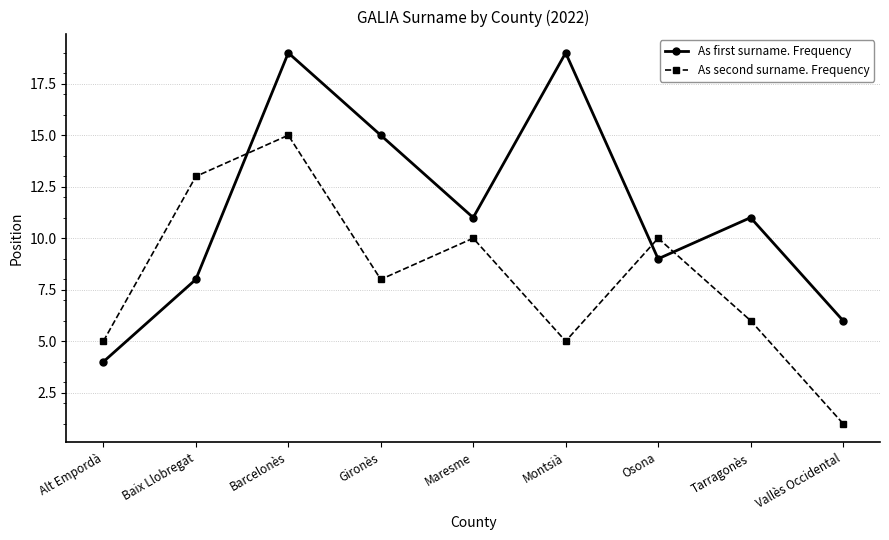

Does the chart display data point markers on the line(s)?

Yes